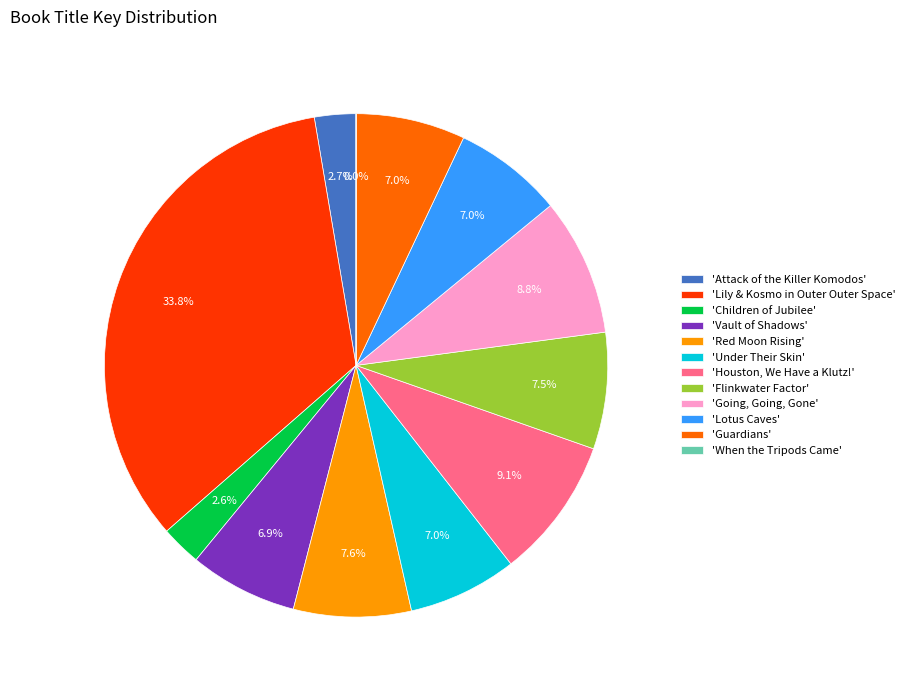

What is the largest slice in the pie chart?

'Lily & Kosmo in Outer Outer Space'